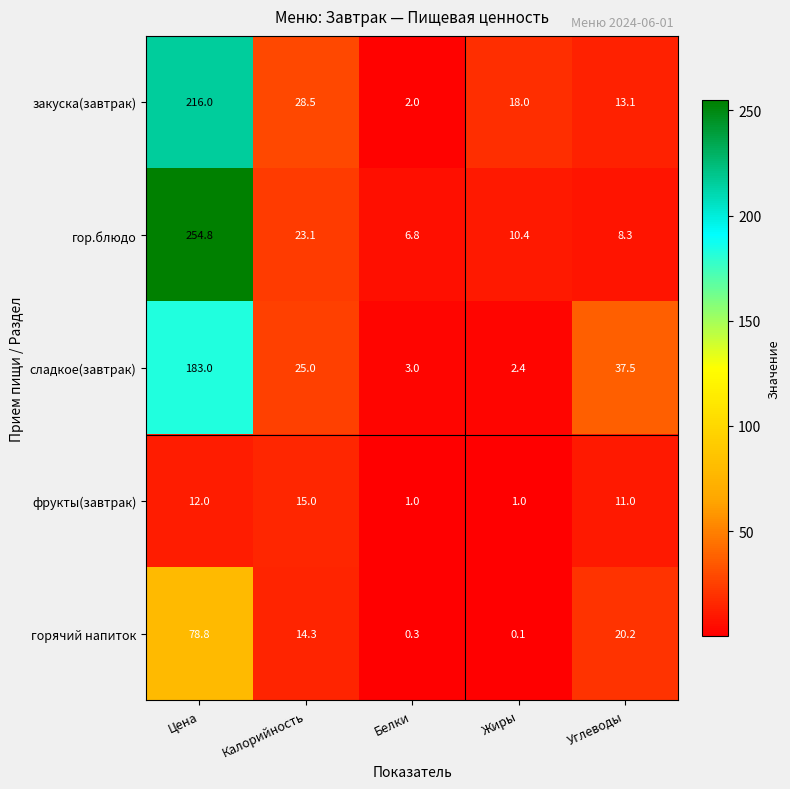

What is the smallest value displayed?

0.1